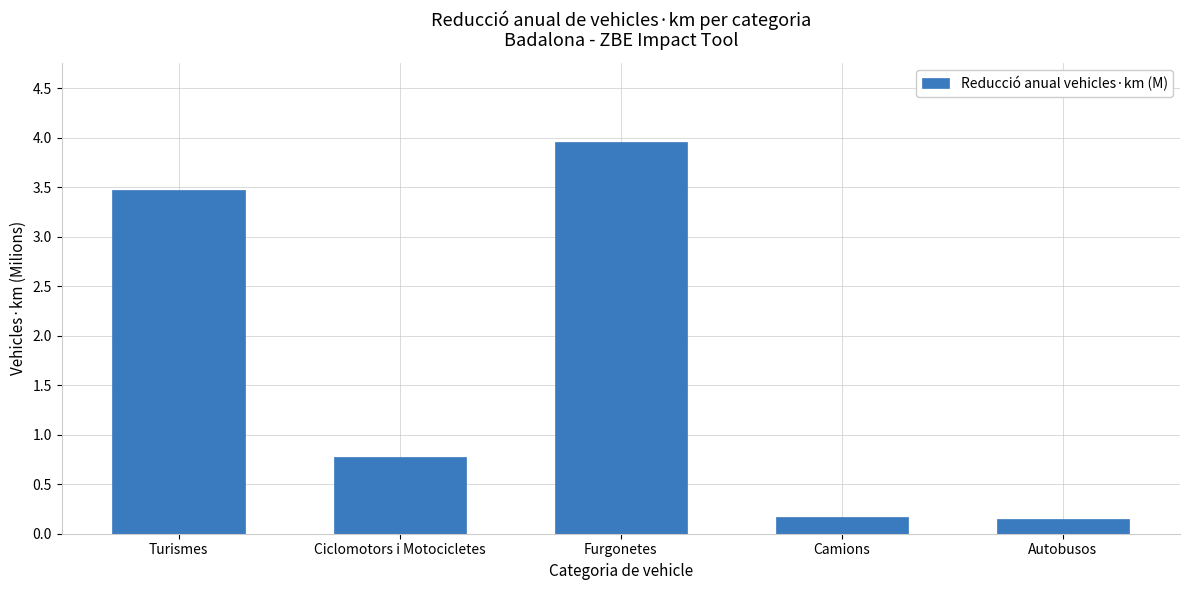

What is the sum of all values?

8.5